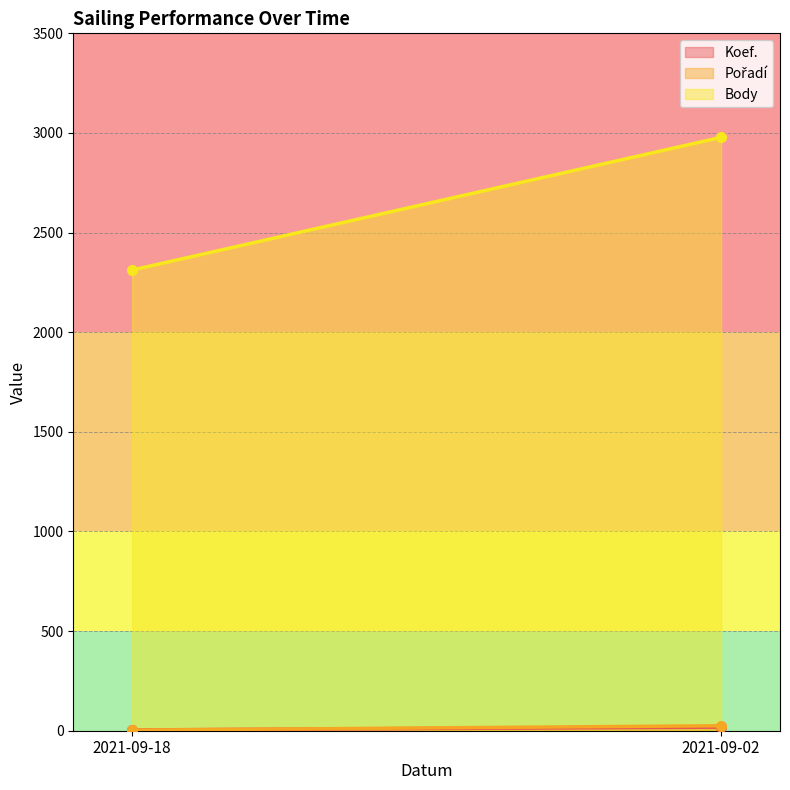

The value of Body at 2021-09-18 is 1257. True or false?

False